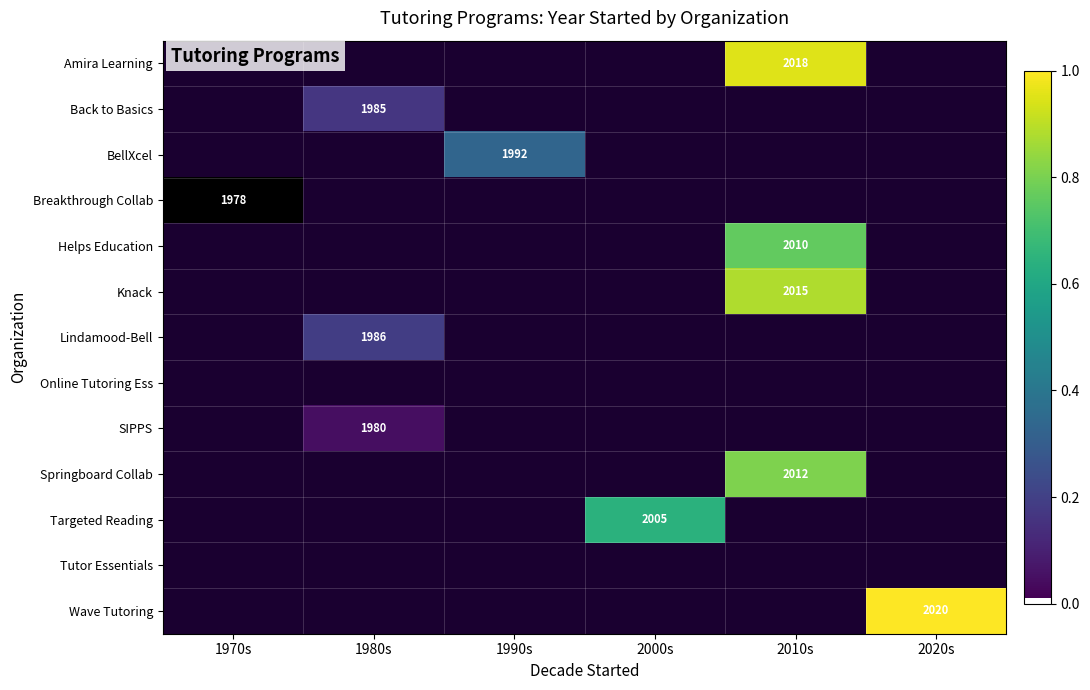

The Lindamood-Bell series shows -0.1 at 2010s. True or false?

False